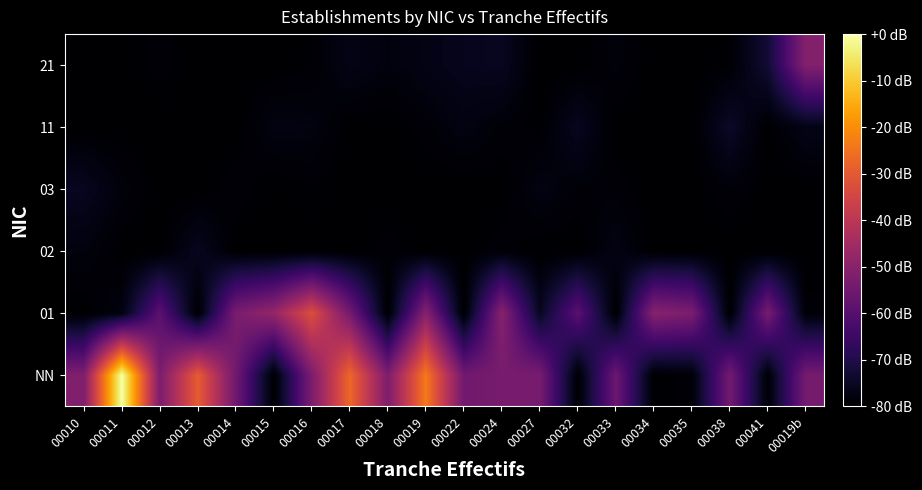

How many data points does each series have?

20